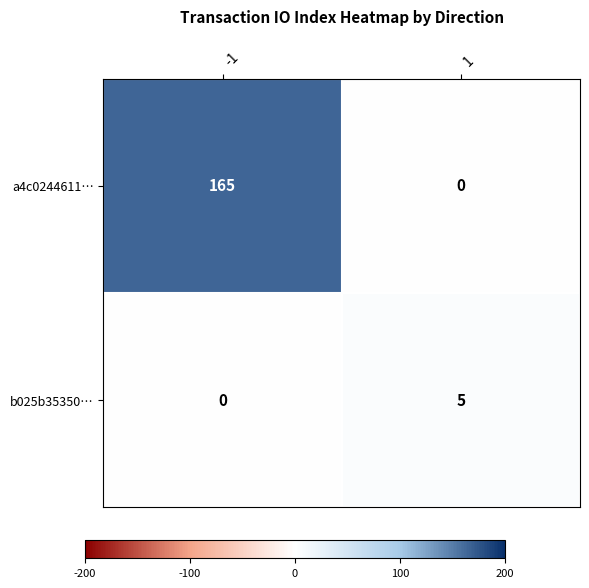

What is the maximum value for b025b35350…?

5